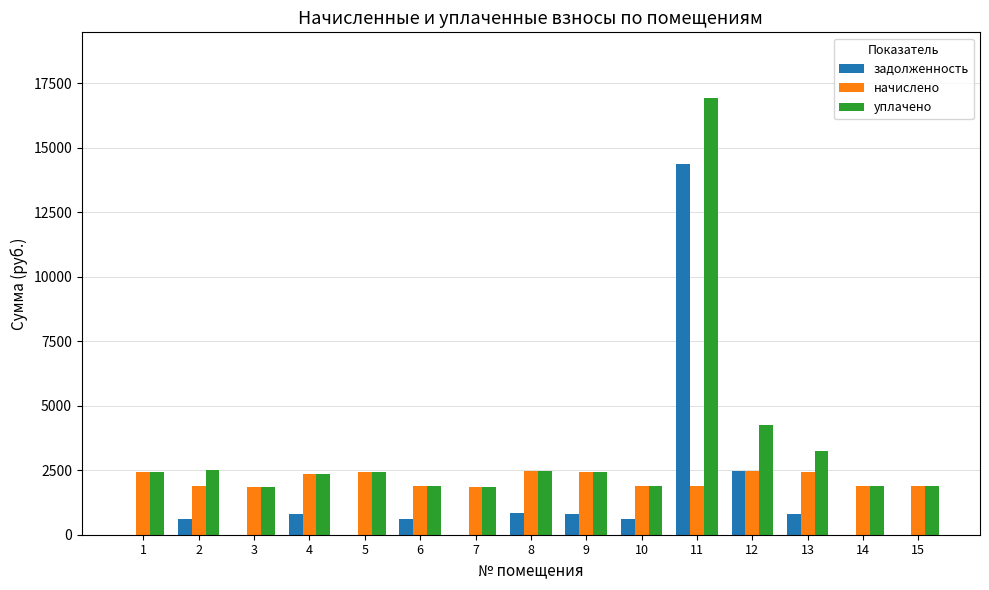

Which series has the largest total across all categories?

уплачено